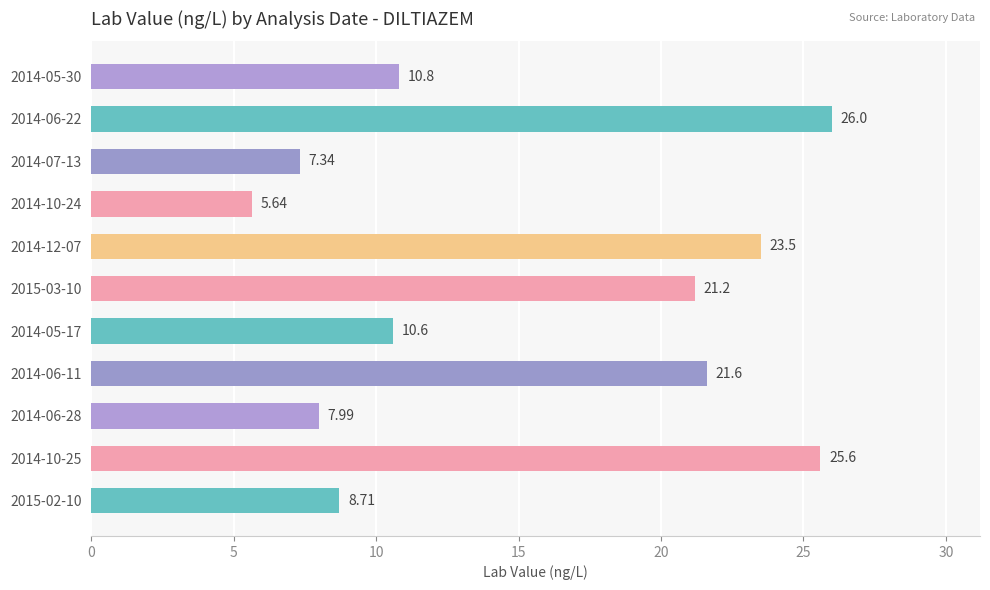

What is the difference between the maximum and minimum values?

20.4